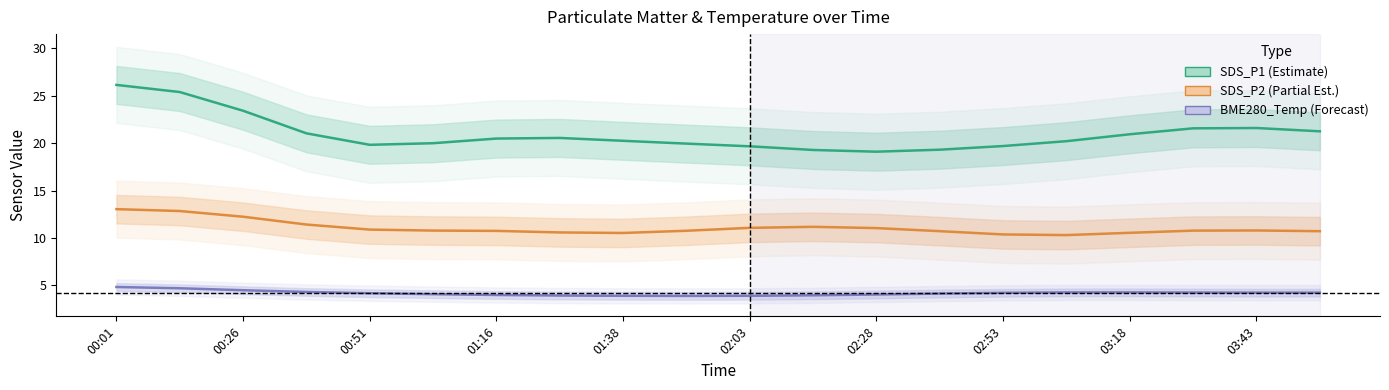

What is the difference between the second highest and minimum values in the SDS_P1 (Estimate) series?

6.3